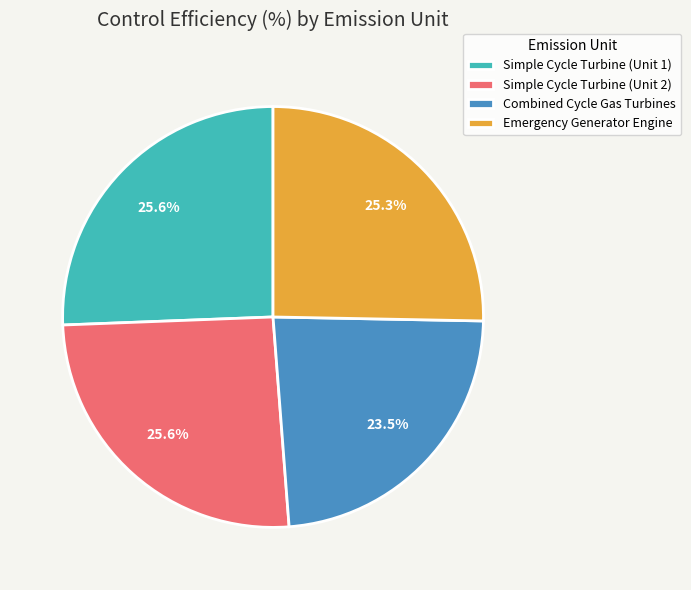

Which slice is the smallest?

Combined Cycle Gas Turbines